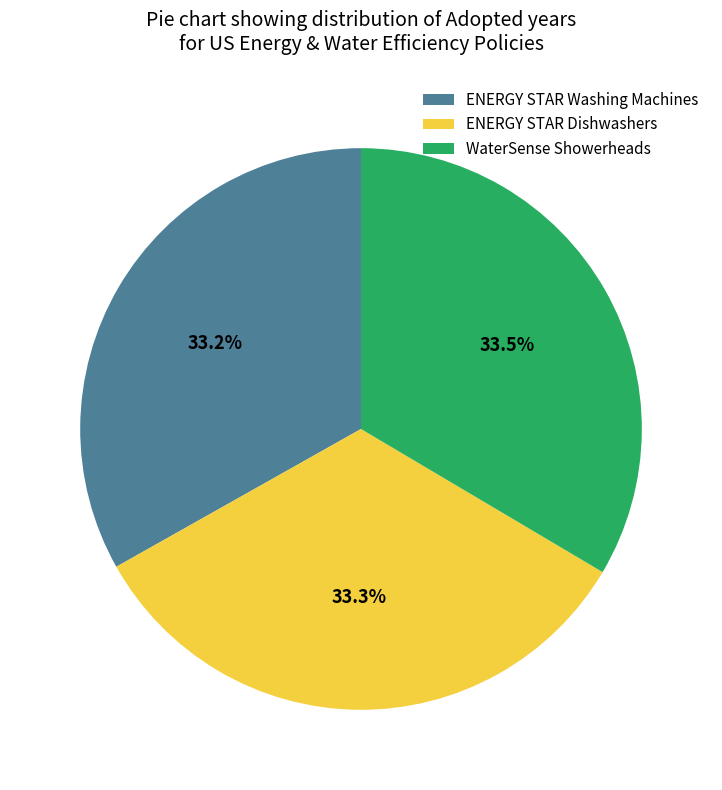

To the nearest percent, what is the average slice percentage?

33%